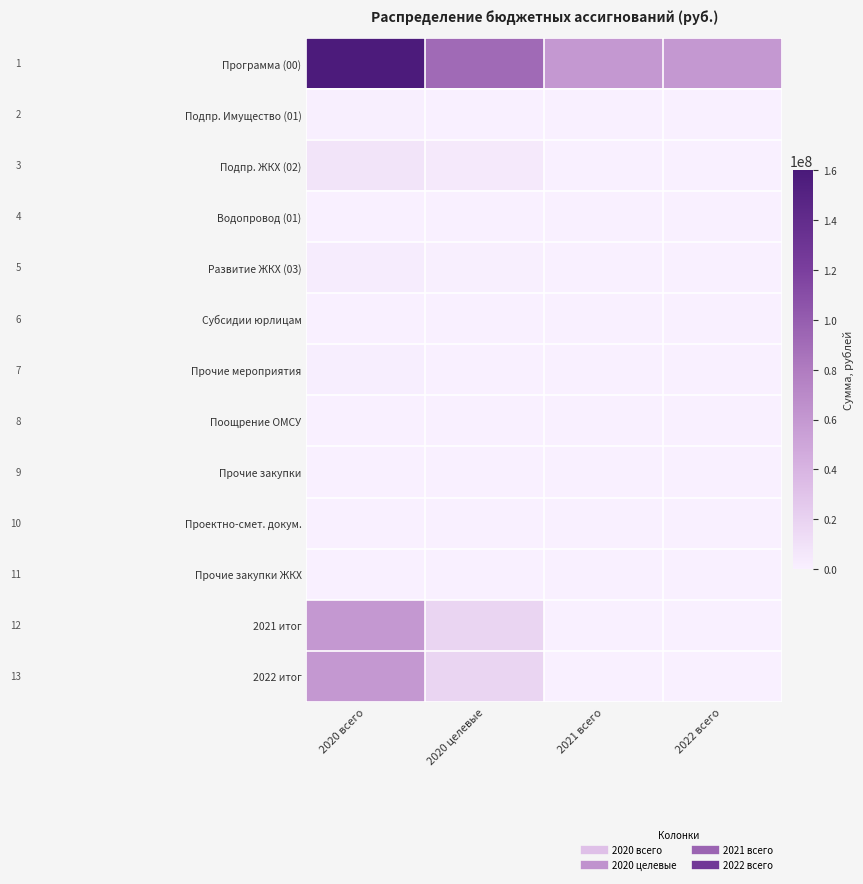

At which category is the sum across all series the highest?

2020 всего